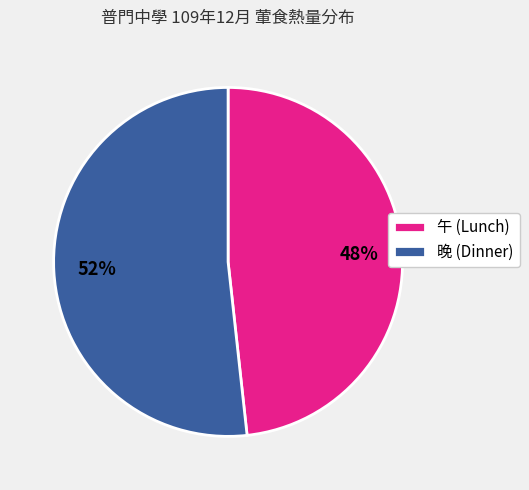

Between 午 (Lunch) and 晚 (Dinner), which is larger?

晚 (Dinner)